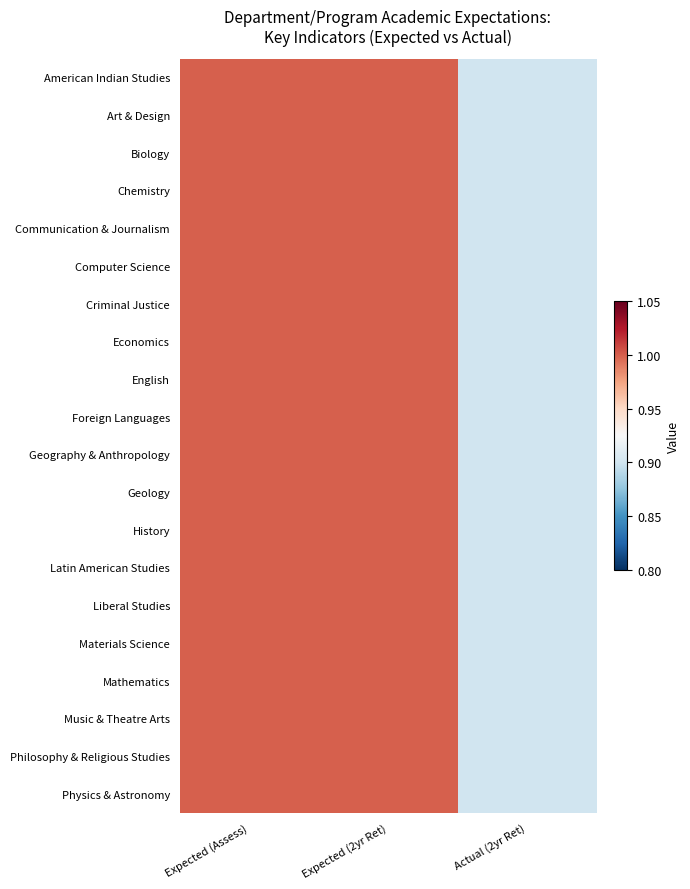

Reading left to right, extract all data points from this chart.

American Indian Studies: Expected (Assess)=1.0	Expected (2yr Ret)=1.0	Actual (2yr Ret)=0.9
Art & Design: Expected (Assess)=1.0	Expected (2yr Ret)=1.0	Actual (2yr Ret)=0.9
Biology: Expected (Assess)=1.0	Expected (2yr Ret)=1.0	Actual (2yr Ret)=0.9
Chemistry: Expected (Assess)=1.0	Expected (2yr Ret)=1.0	Actual (2yr Ret)=0.9
Communication & Journalism: Expected (Assess)=1.0	Expected (2yr Ret)=1.0	Actual (2yr Ret)=0.9
Computer Science: Expected (Assess)=1.0	Expected (2yr Ret)=1.0	Actual (2yr Ret)=0.9
Criminal Justice: Expected (Assess)=1.0	Expected (2yr Ret)=1.0	Actual (2yr Ret)=0.9
Economics: Expected (Assess)=1.0	Expected (2yr Ret)=1.0	Actual (2yr Ret)=0.9
English: Expected (Assess)=1.0	Expected (2yr Ret)=1.0	Actual (2yr Ret)=0.9
Foreign Languages: Expected (Assess)=1.0	Expected (2yr Ret)=1.0	Actual (2yr Ret)=0.9
Geography & Anthropology: Expected (Assess)=1.0	Expected (2yr Ret)=1.0	Actual (2yr Ret)=0.9
Geology: Expected (Assess)=1.0	Expected (2yr Ret)=1.0	Actual (2yr Ret)=0.9
History: Expected (Assess)=1.0	Expected (2yr Ret)=1.0	Actual (2yr Ret)=0.9
Latin American Studies: Expected (Assess)=1.0	Expected (2yr Ret)=1.0	Actual (2yr Ret)=0.9
Liberal Studies: Expected (Assess)=1.0	Expected (2yr Ret)=1.0	Actual (2yr Ret)=0.9
Materials Science: Expected (Assess)=1.0	Expected (2yr Ret)=1.0	Actual (2yr Ret)=0.9
Mathematics: Expected (Assess)=1.0	Expected (2yr Ret)=1.0	Actual (2yr Ret)=0.9
Music & Theatre Arts: Expected (Assess)=1.0	Expected (2yr Ret)=1.0	Actual (2yr Ret)=0.9
Philosophy & Religious Studies: Expected (Assess)=1.0	Expected (2yr Ret)=1.0	Actual (2yr Ret)=0.9
Physics & Astronomy: Expected (Assess)=1.0	Expected (2yr Ret)=1.0	Actual (2yr Ret)=0.9